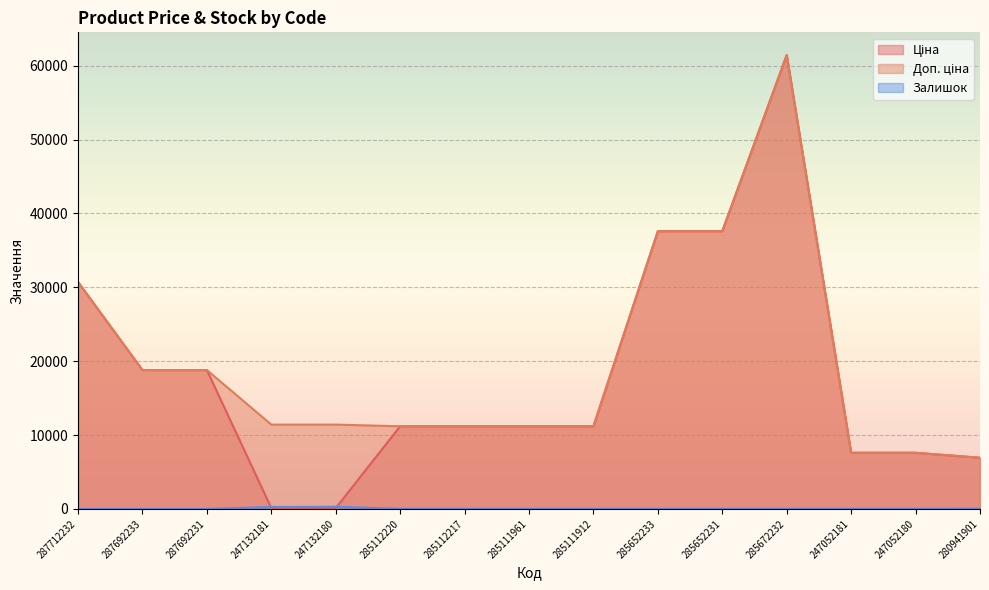

Which series changed the most between 287692231 and 285672232?

Ціна